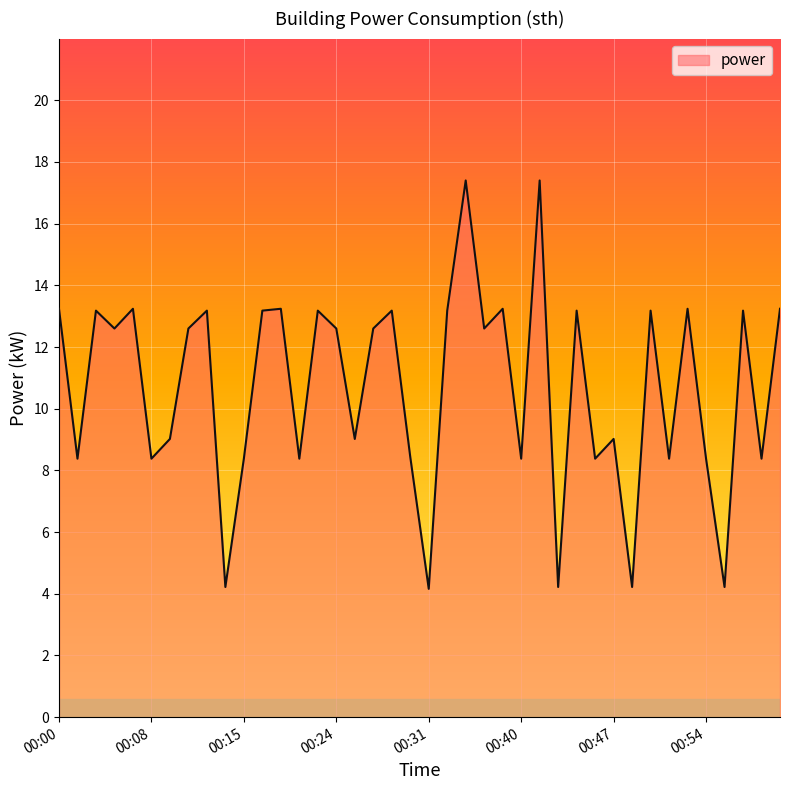

What is the difference between the maximum and minimum values?

13.2